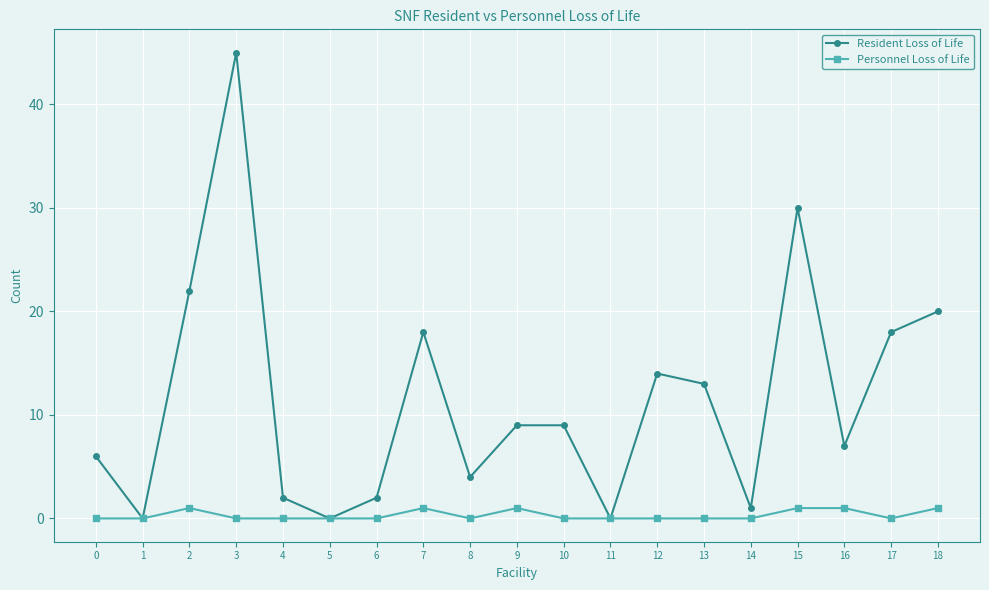

Reading right to left, transcribe all the data shown in this chart.

Resident Loss of Life: 20	18	7	30	1	13	14	0	9	9	4	18	2	0	2	45	22	0	6
Personnel Loss of Life: 1	0	1	1	0	0	0	0	0	1	0	1	0	0	0	0	1	0	0